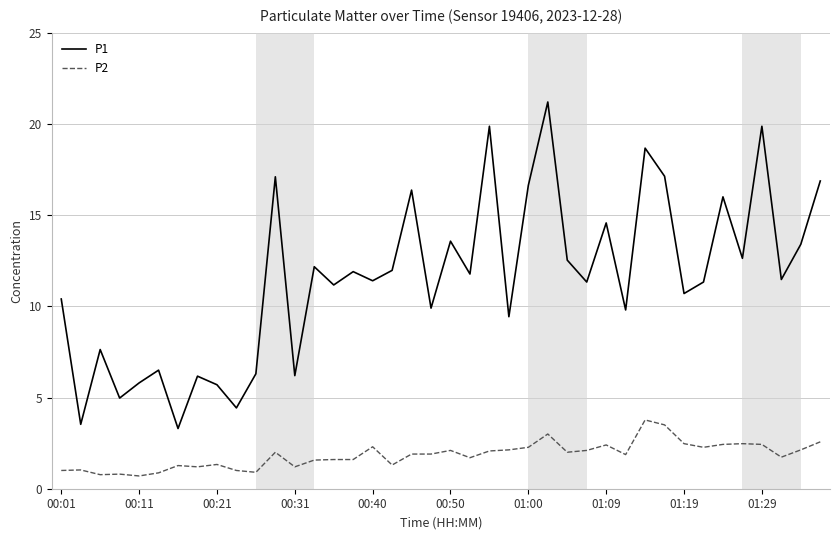

Which series has the largest range (max minus min)?

P1